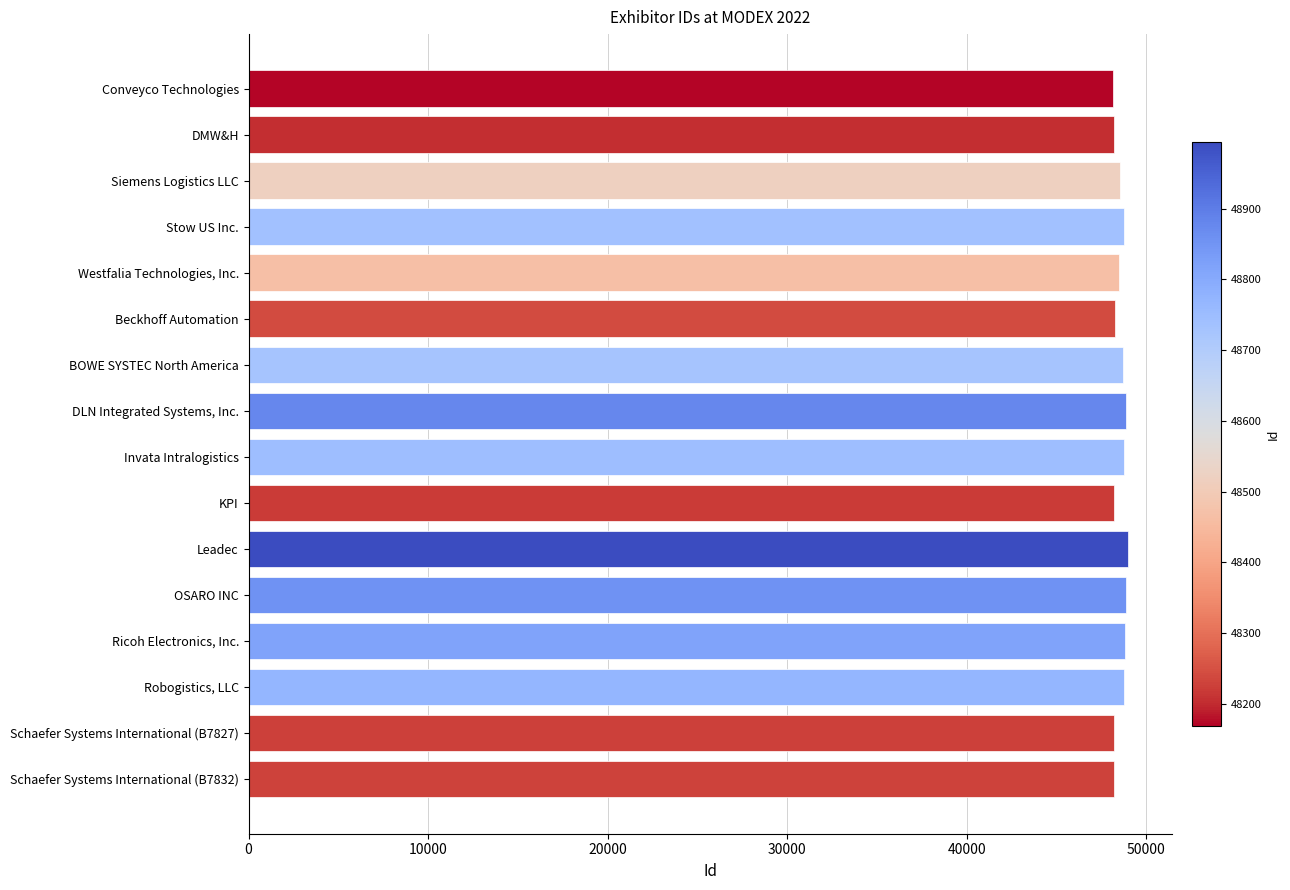

What is the maximum value shown in the chart?

48994